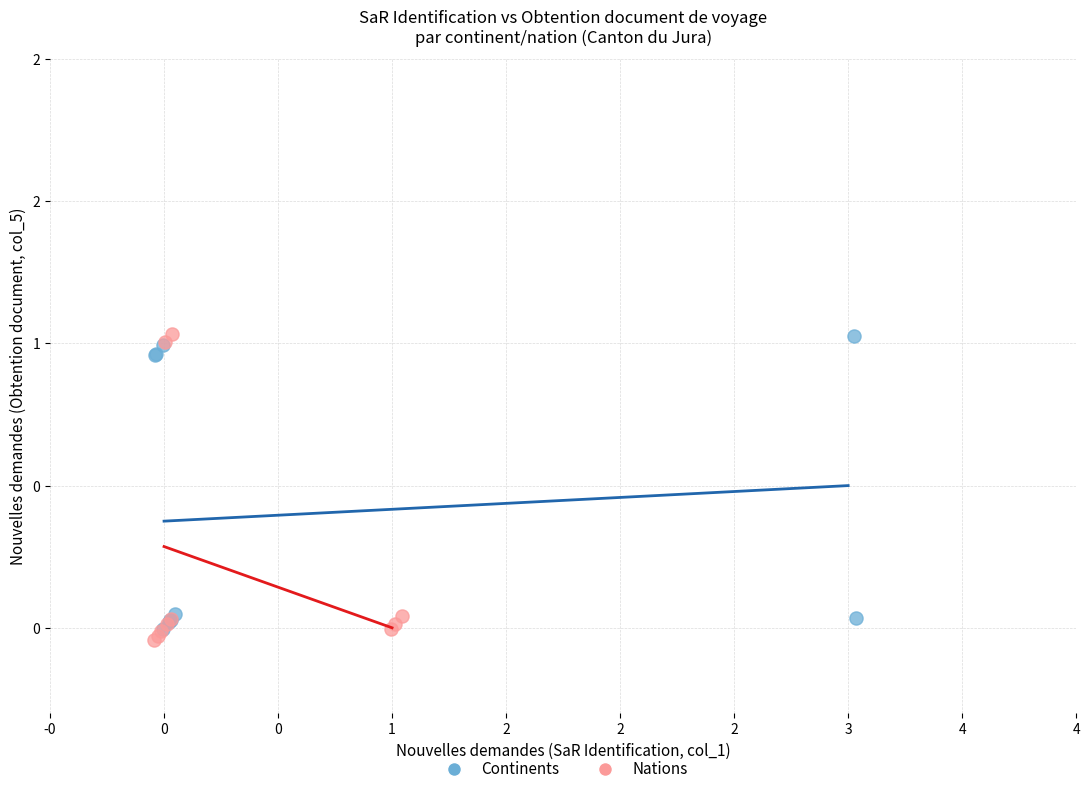

Which series has the widest spread of Y values?

Nations